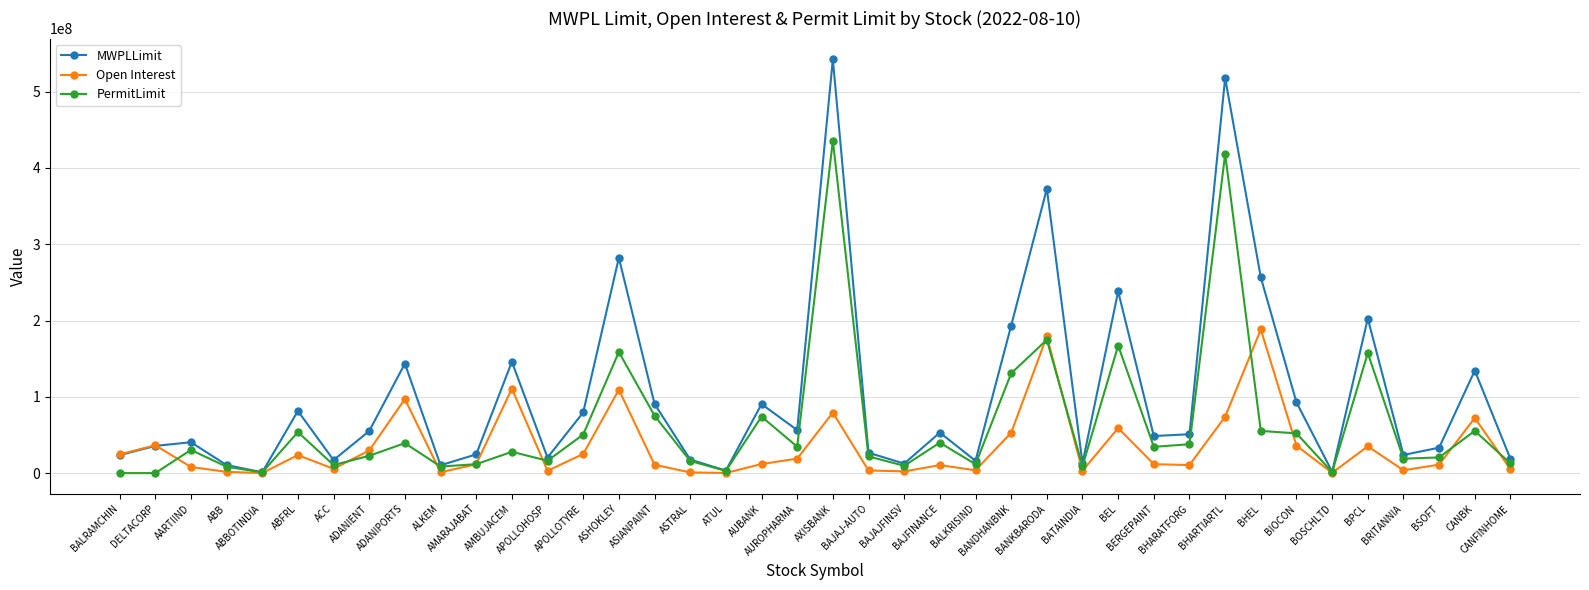

What are all the series names shown in the legend?

MWPLLimit, Open Interest, PermitLimit